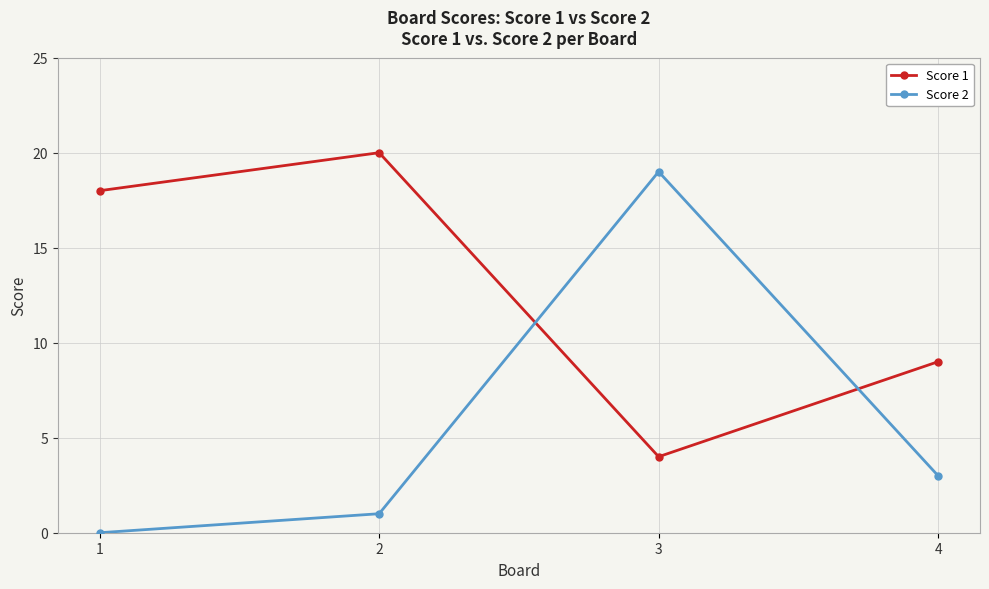

Reading right to left, extract all data points from this chart.

Score 1: 9	4	20	18
Score 2: 3	19	1	0